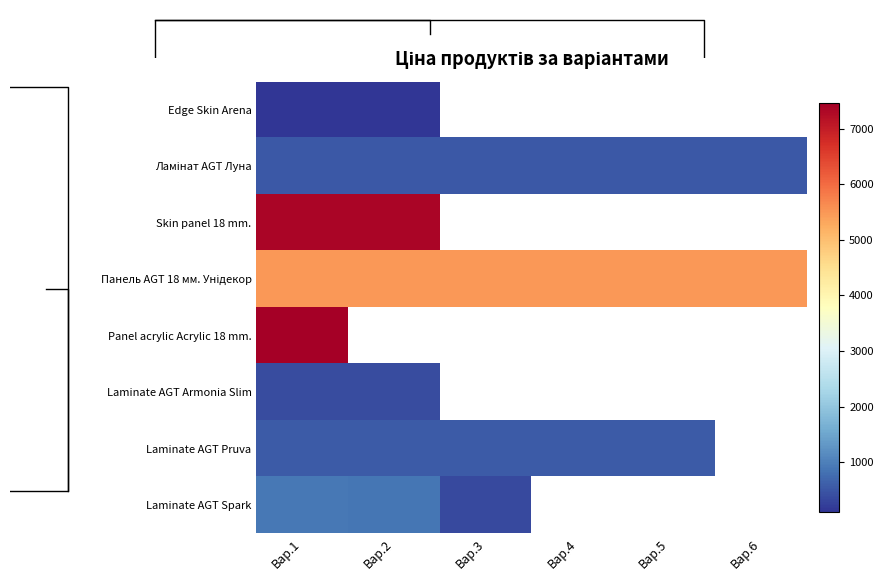

Read the Ламінат AGT Луна value at Вар.5.

522.2